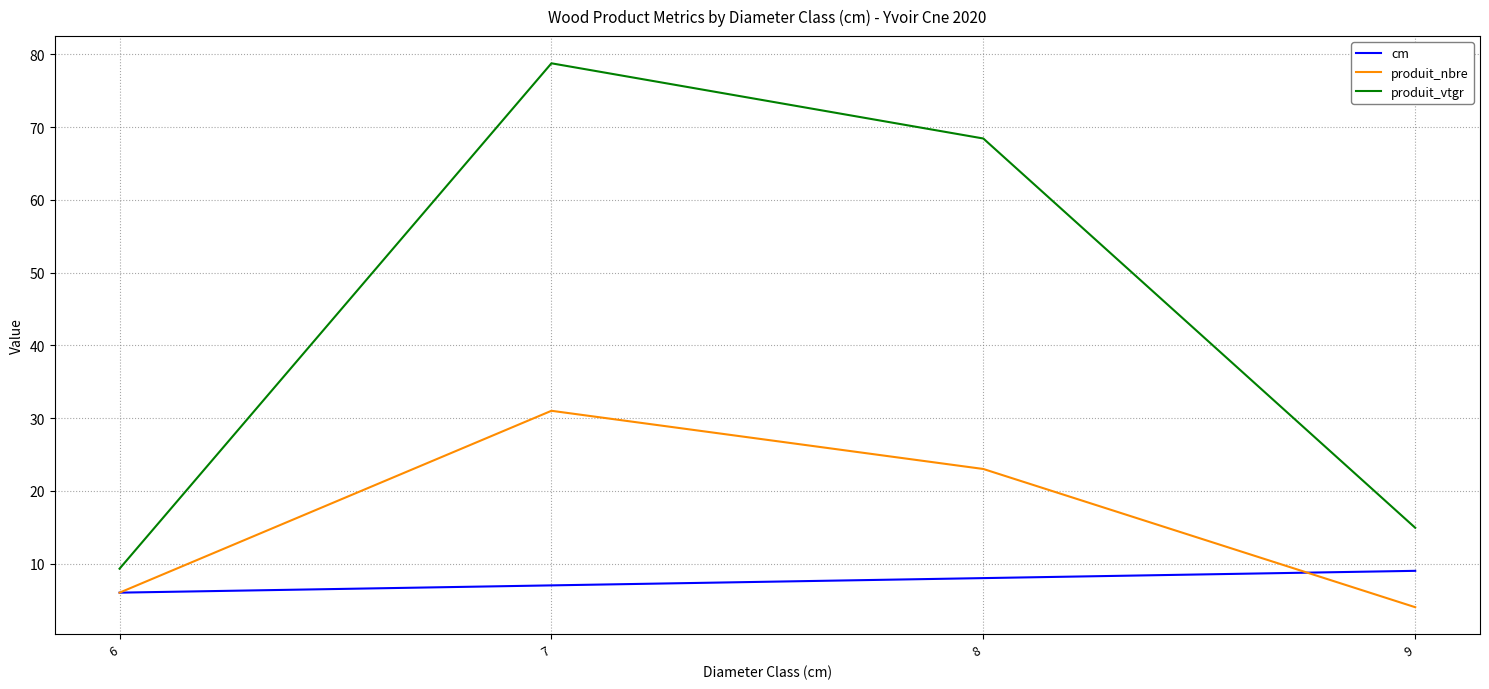

True or false: produit_vtgr has a value of 131.9 at 7.

False